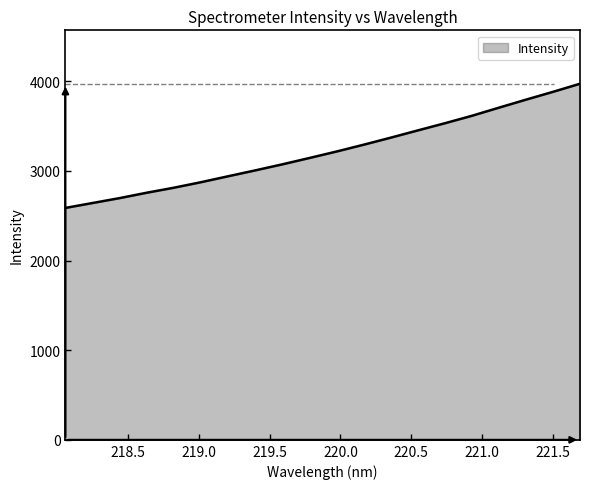

What is the difference between the maximum and minimum values?

1385.6